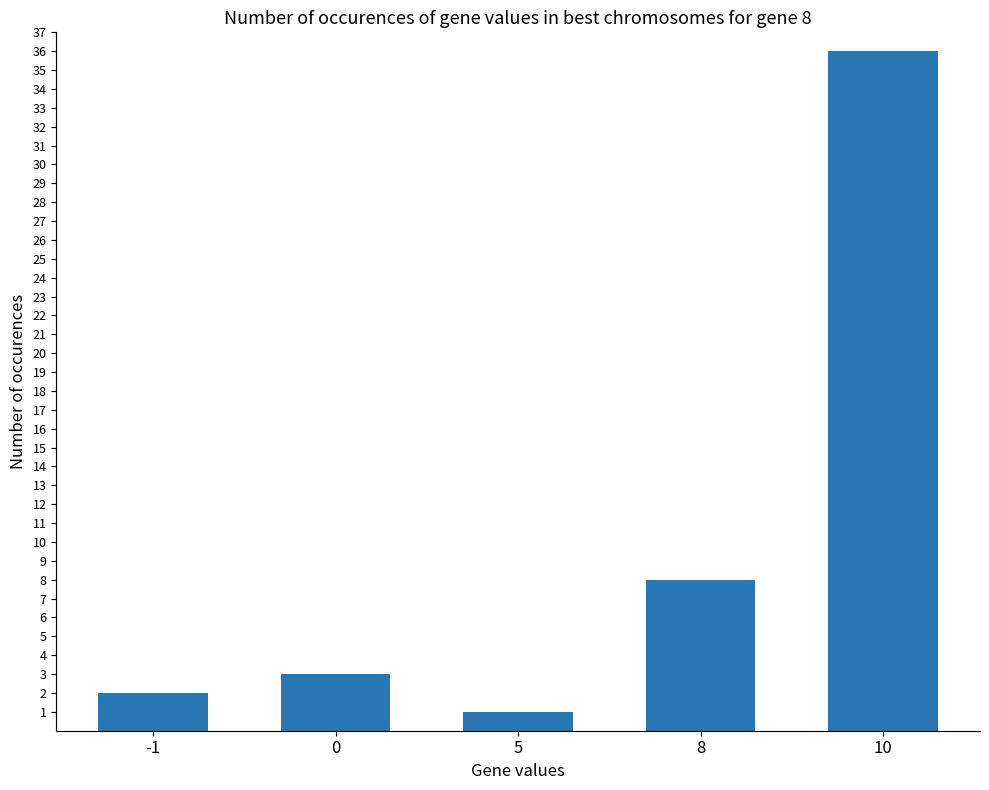

List the labels in order of value, largest first.

10, 8, 0, -1, 5